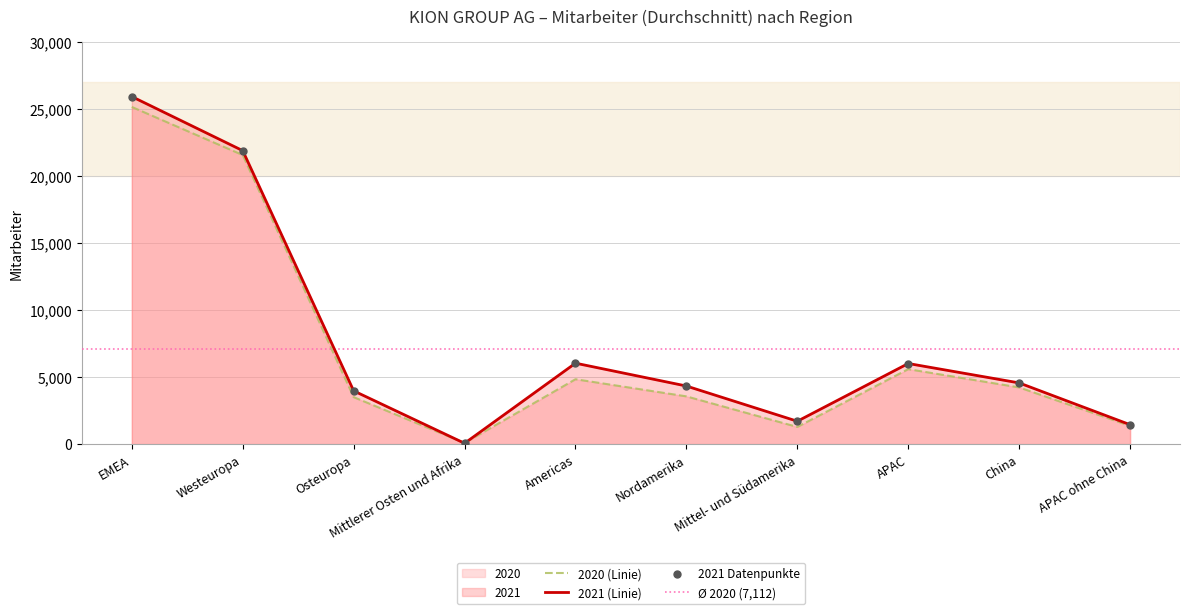

Which series reaches the minimum Y coordinate?

2021